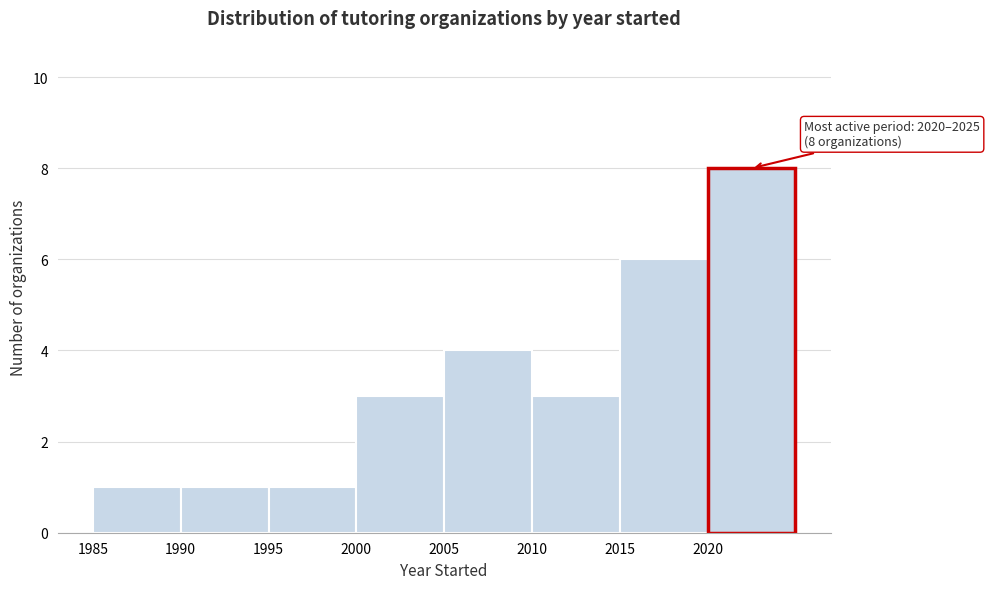

Over which range of the x-axis is the bar tallest?

2020 to 2025